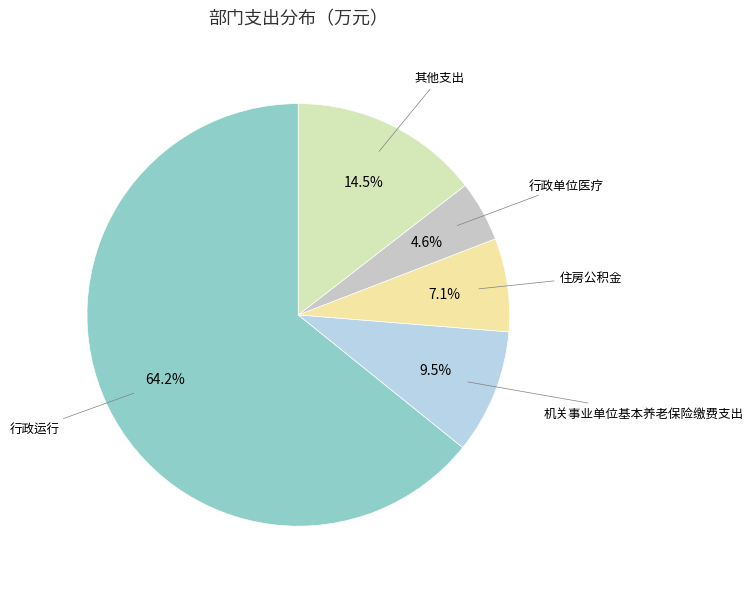

To the nearest percent, what is the difference between the largest and smallest slice percentages?

60%